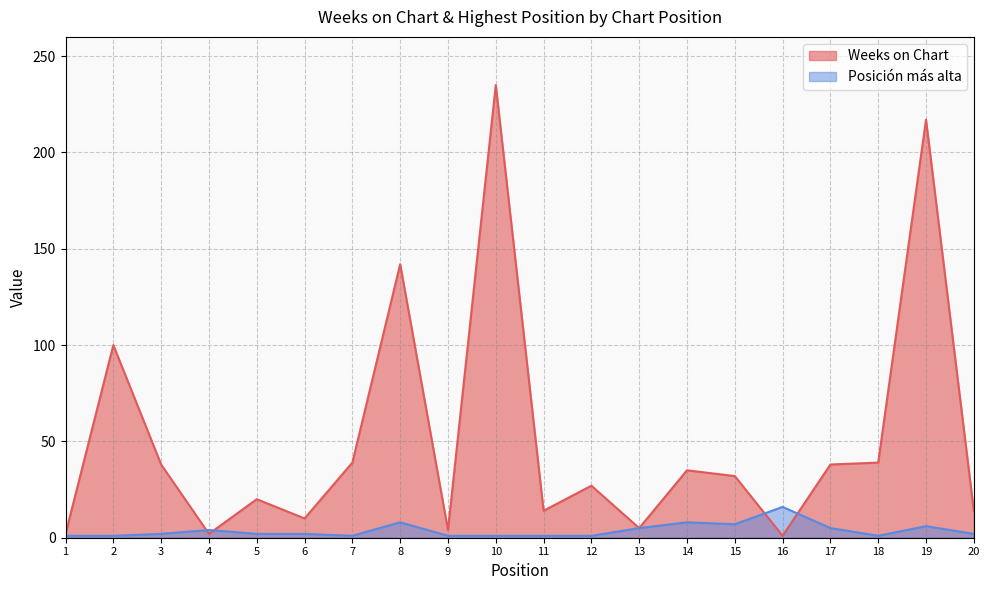

How many lines are shown in the chart?

2